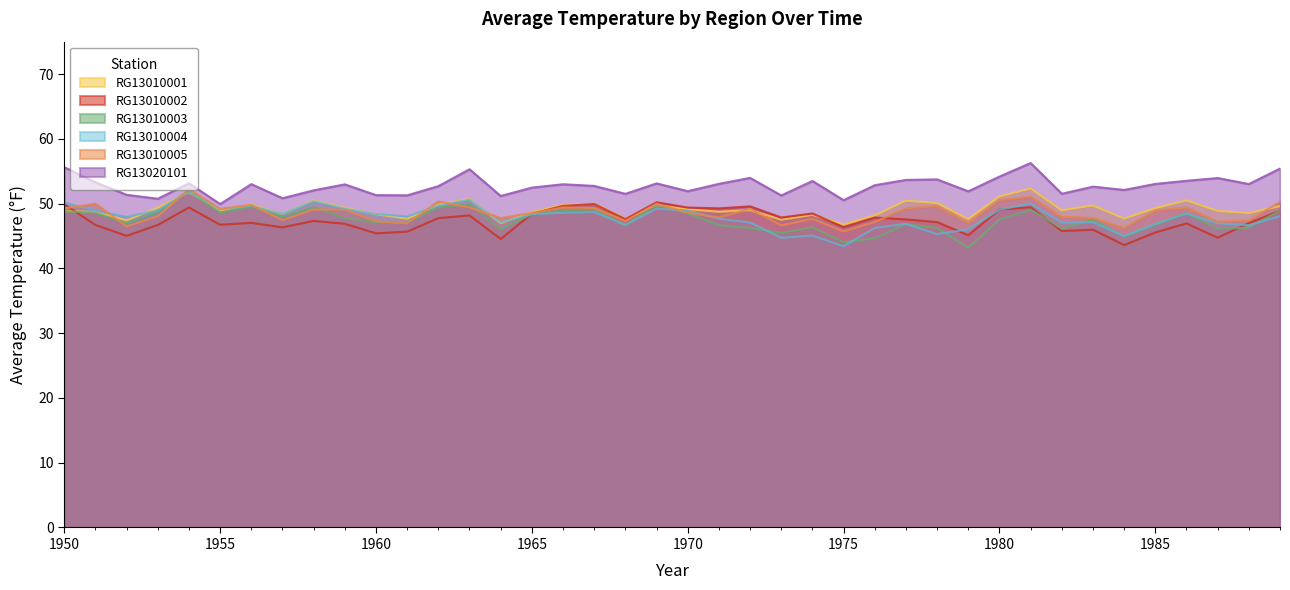

How many data points does each series have?

40